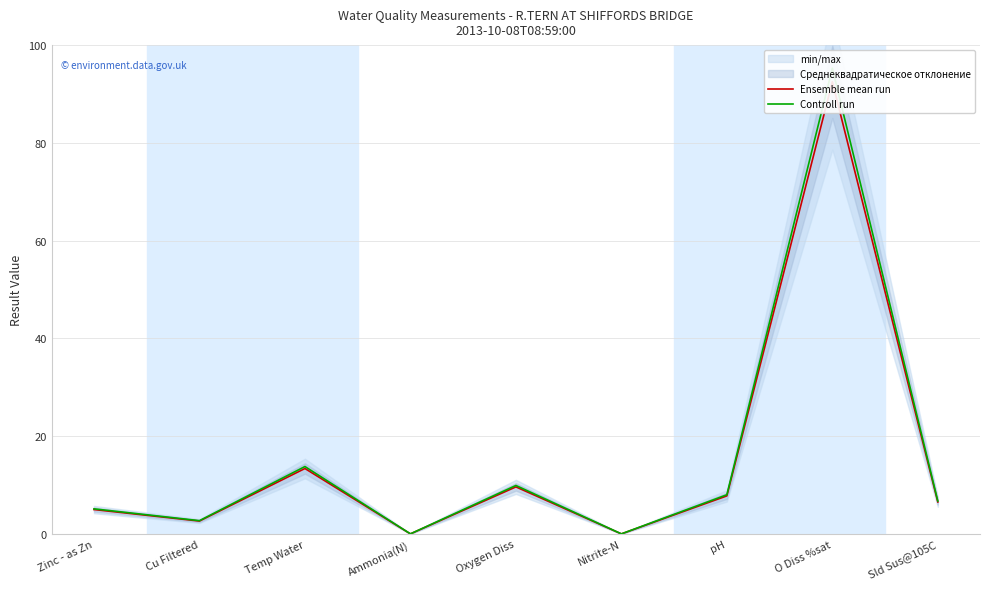

List the series in order of their peak value, highest first.

Controll run, Ensemble mean run